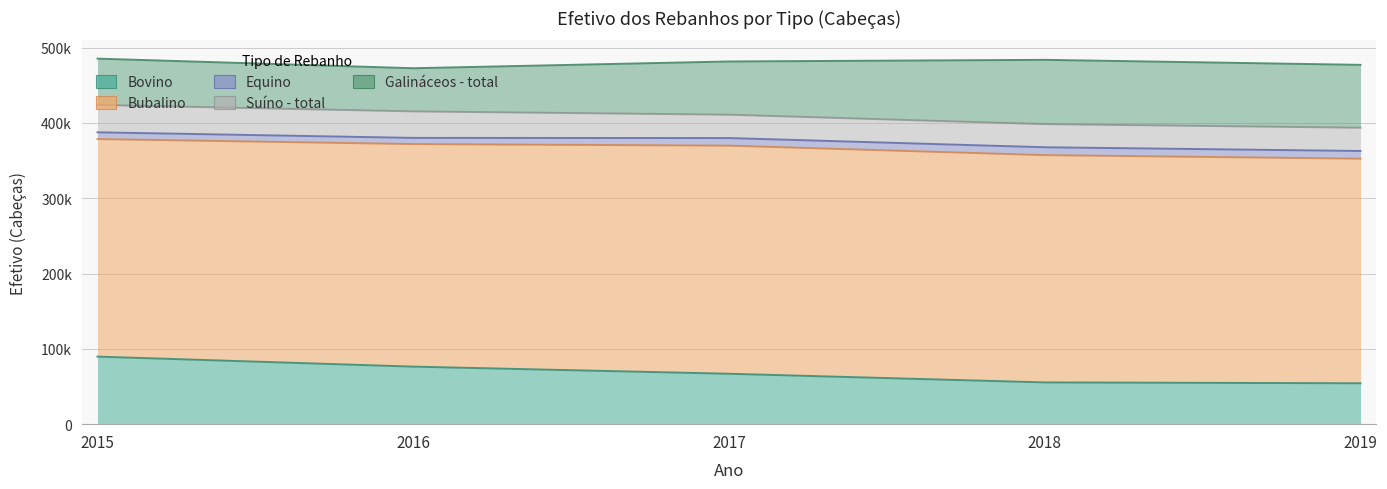

What is the lowest value of the Galinaceos_total series?

57284